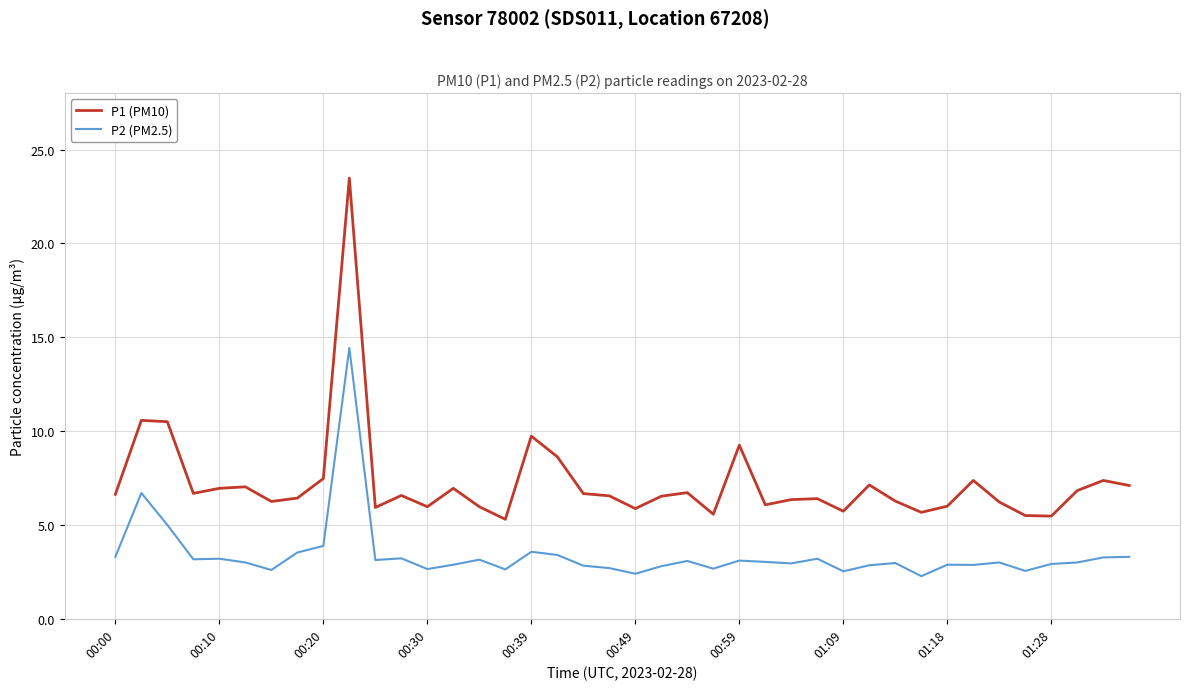

Which series has the widest spread of values?

P1 (PM10)